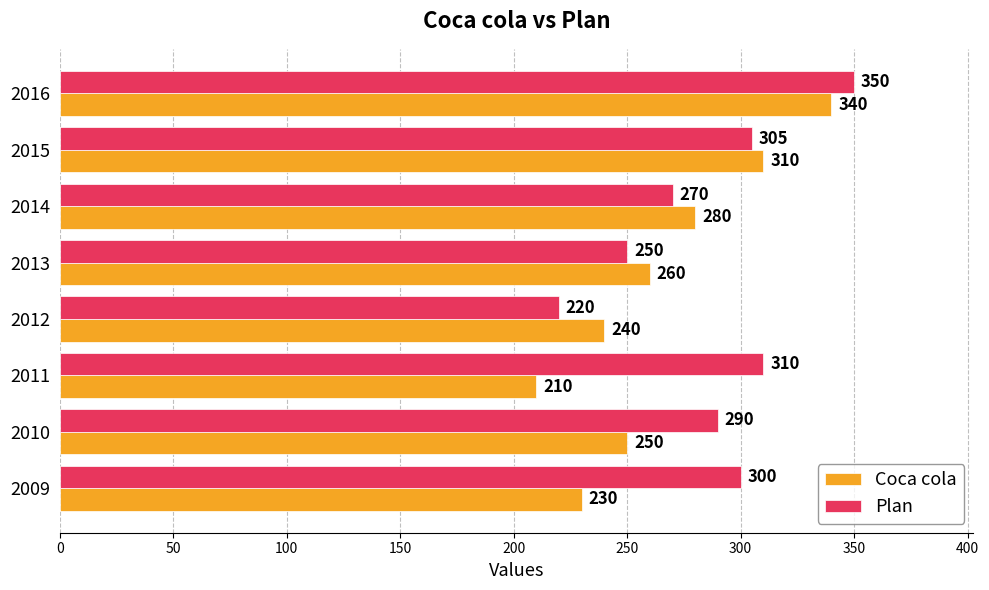

What is the greatest value displayed?

350